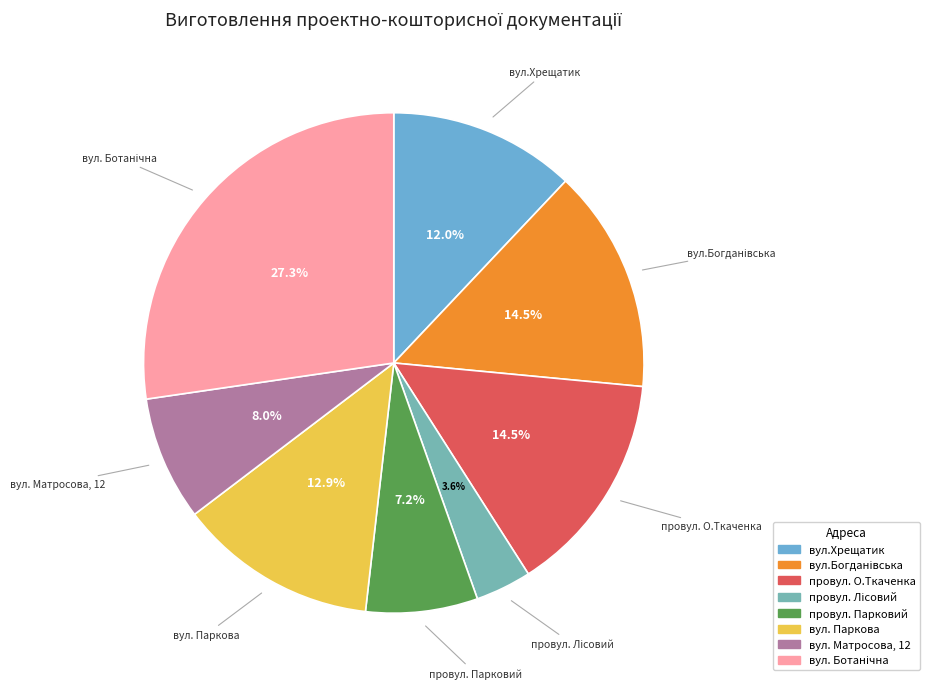

What is the total percentage of провул. О.Ткаченка and вул. Матросова, 12?

22.5%